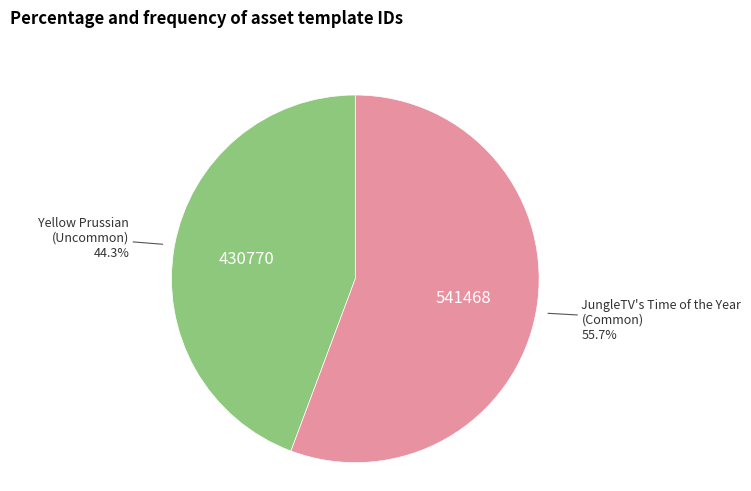

Is there a majority slice in this chart?

Yes